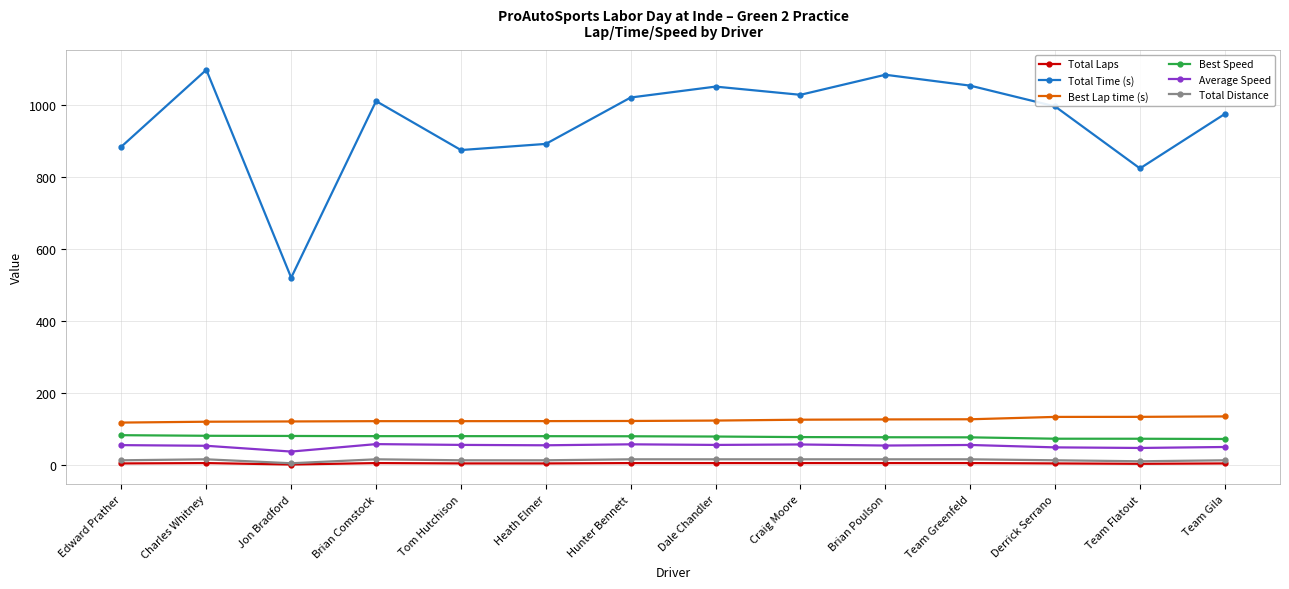

Between Heath Elmer and Craig Moore, which series saw the biggest shift?

Total Time (s)